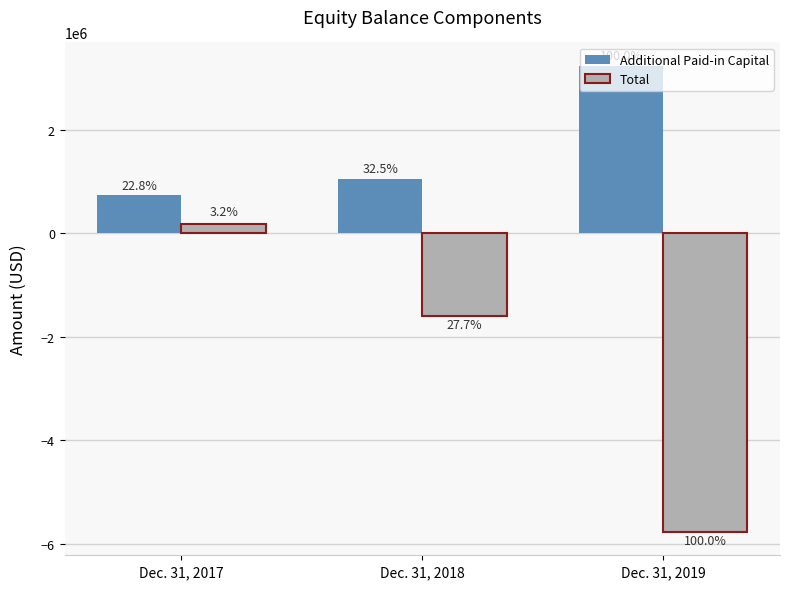

Reading left to right, list all the values displayed in this chart.

Additional Paid-in Capital: Dec. 31, 2017=737429	Dec. 31, 2018=1054718	Dec. 31, 2019=3240528
Total: Dec. 31, 2017=185288	Dec. 31, 2018=-1597647	Dec. 31, 2019=-5770415